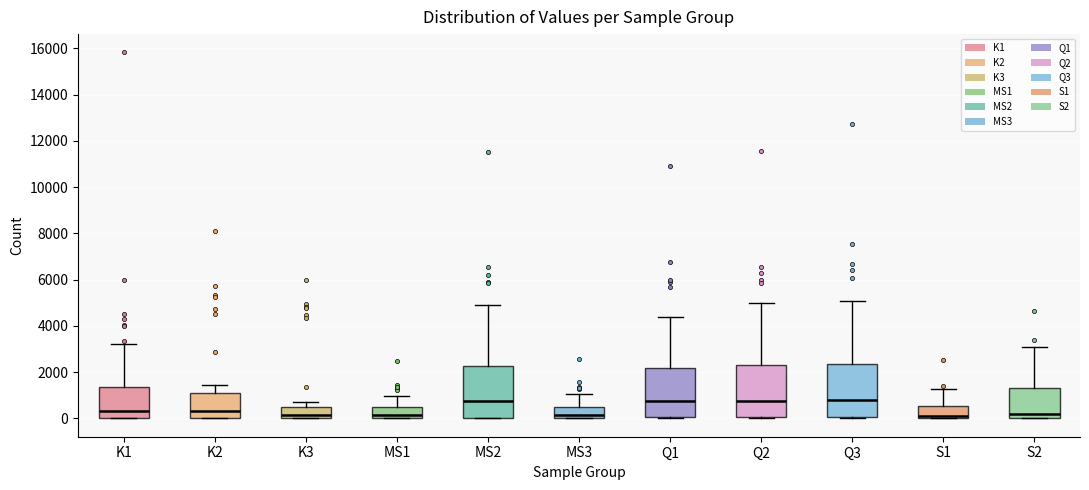

Reading left to right, read every box against the y-axis: the position of its median line, the range the box covers, and the ends of its whiskers. The values are not printed on the chart, so give them approximately, as read against the axis.

K1: median 400, box 0 to 1400, whiskers 0 to 3200
K2: median 400, box 0 to 1200, whiskers 0 to 1400
K3: median 200, box 0 to 600, whiskers 0 to 800
MS1: median 200, box 0 to 400, whiskers 0 to 1000
MS2: median 800, box 0 to 2200, whiskers 0 to 5000
MS3: median 200, box 0 to 400, whiskers 0 to 1000
Q1: median 800, box 0 to 2200, whiskers 0 to 4400
Q2: median 800, box 0 to 2400, whiskers 0 to 5000
Q3: median 800, box 0 to 2400, whiskers 0 to 5000
S1: median 0 (just above the box's lower edge), box 0 to 600, whiskers 0 to 1200
S2: median 200, box 0 to 1400, whiskers 0 to 3000